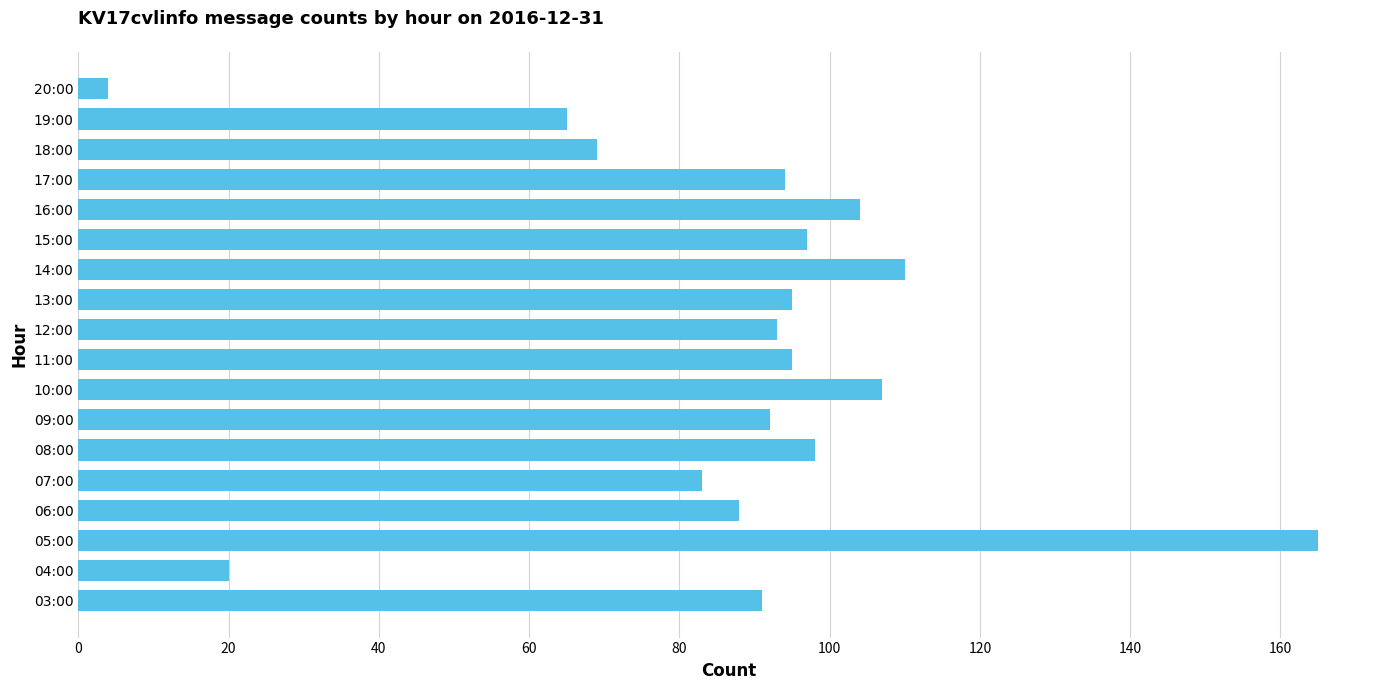

Is it true that the value at 17:00 is 94?

True